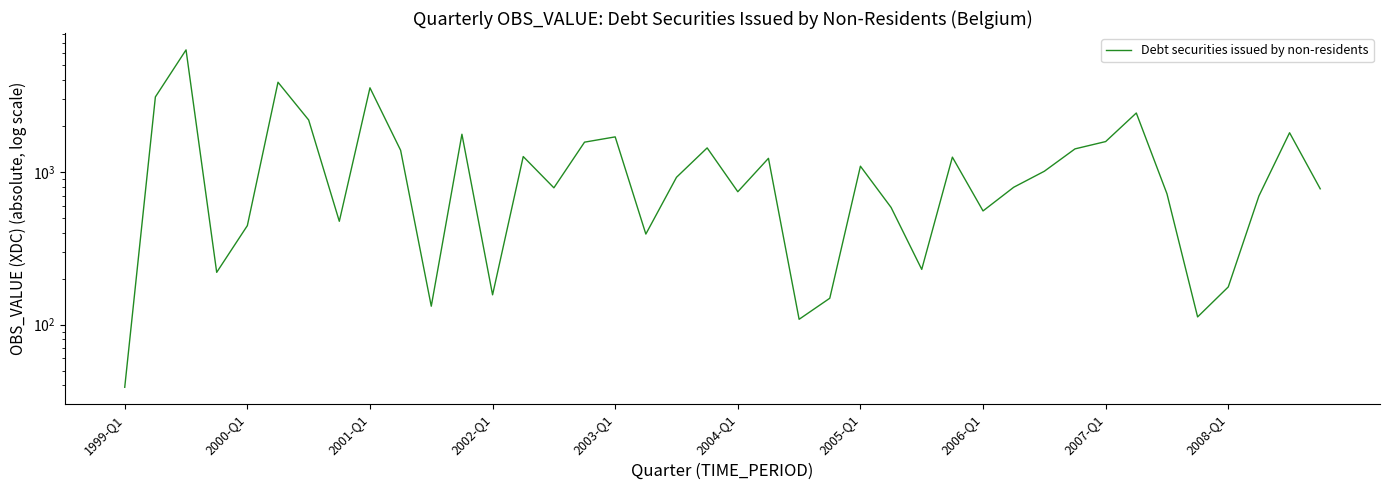

Is this an area chart (filled region under the line)?

No